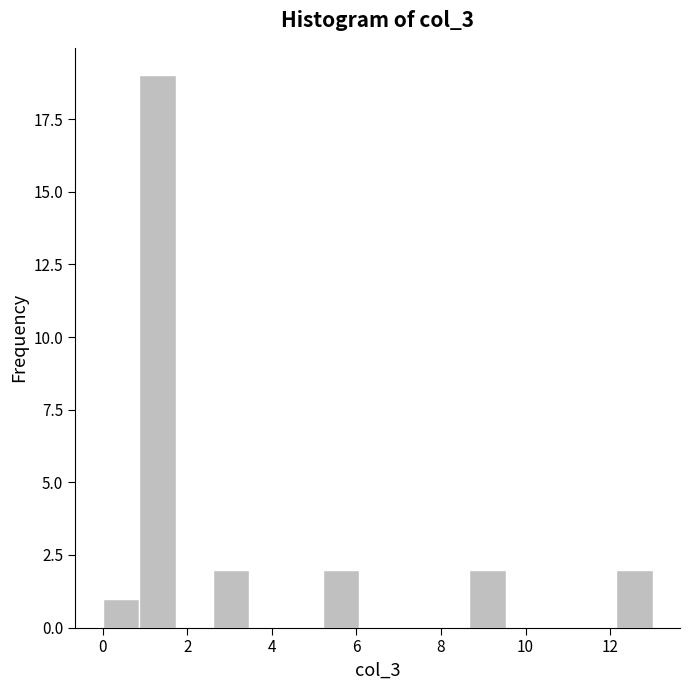

Reading left to right, transcribe this chart: for each bar, give the range it covers on the x-axis and its height. Neither the bar edges nor the heights are printed on the chart, so give them approximately, as read against the axes.

0.0 to 0.8: 1
0.8 to 1.8: 19
1.8 to 2.6: 0
2.6 to 3.4: 2
3.4 to 4.4: 0
4.4 to 5.2: 0
5.2 to 6.0: 2
6.0 to 7.0: 0
7.0 to 7.8: 0
7.8 to 8.6: 0
8.6 to 9.6: 2
9.6 to 10.4: 0
10.4 to 11.2: 0
11.2 to 12.2: 0
12.2 to 13.0: 2